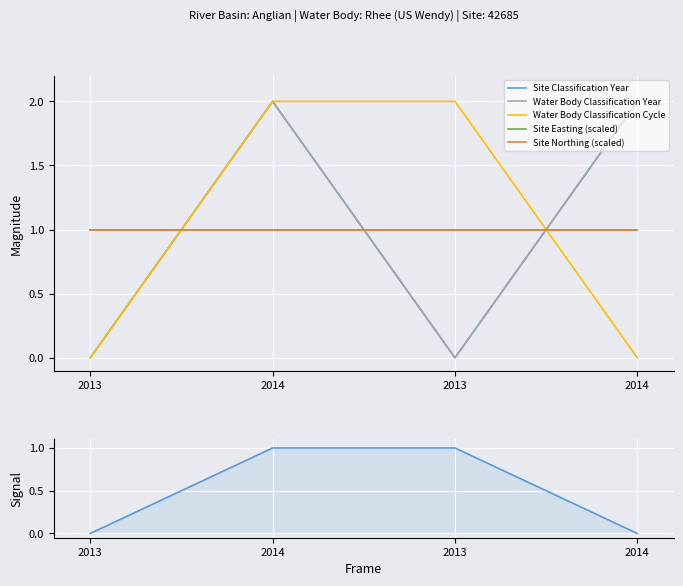

Which series has the widest spread of values?

Site Classification Year